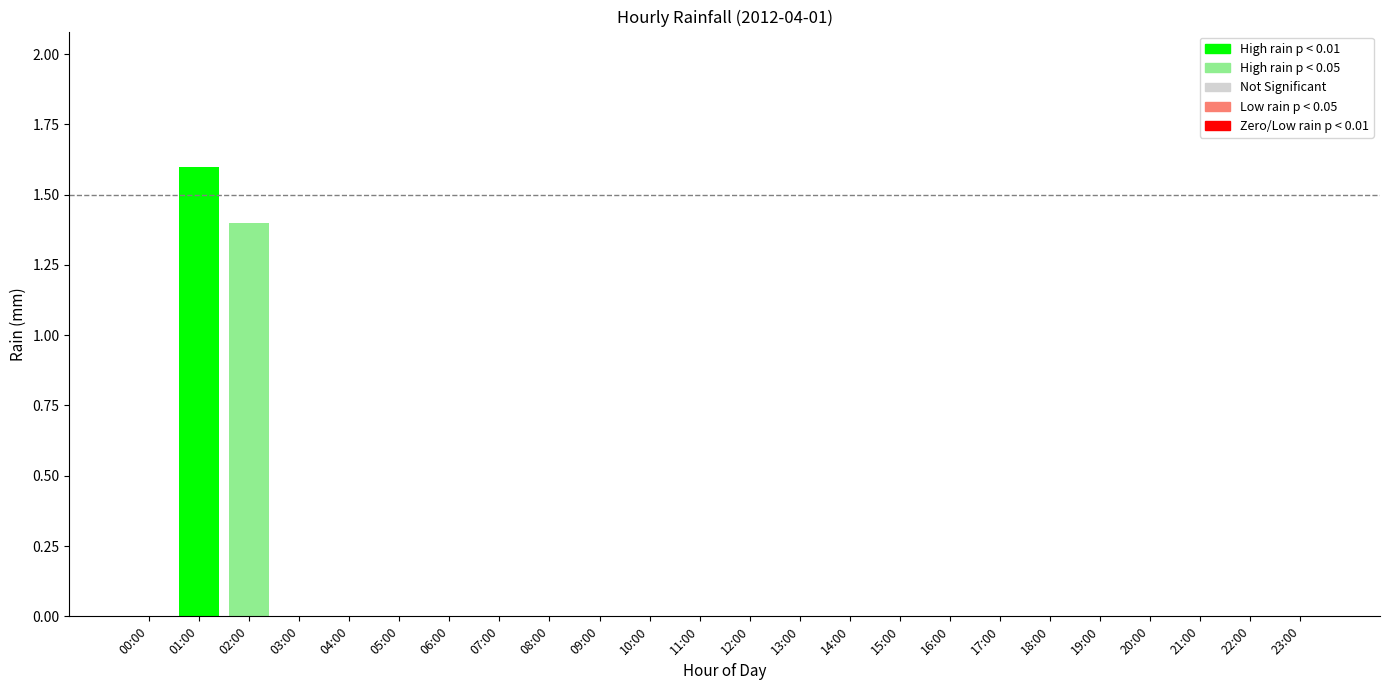

Is it true that the value at 12:00 is -0.6?

False